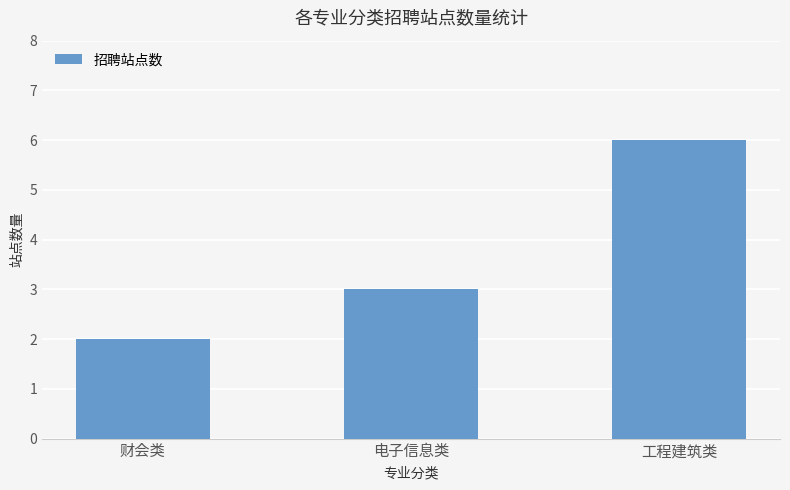

What is the average value?

4